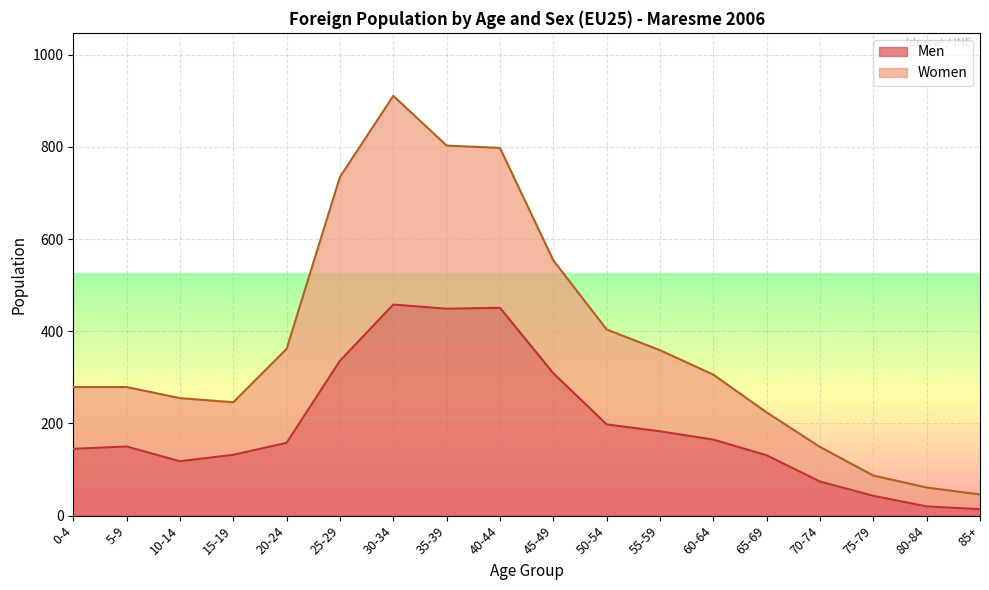

Reading right to left, extract all data points from this chart.

Men: 85+=14	80-84=20	75-79=43	70-74=74	65-69=131	60-64=165	55-59=183	50-54=198	45-49=309	40-44=451	35-39=449	30-34=458	25-29=336	20-24=158	15-19=132	10-14=118	5-9=150	0-4=145
Women: 85+=46	80-84=61	75-79=87	70-74=149	65-69=224	60-64=306	55-59=359	50-54=404	45-49=554	40-44=798	35-39=803	30-34=911	25-29=735	20-24=362	15-19=246	10-14=255	5-9=279	0-4=279